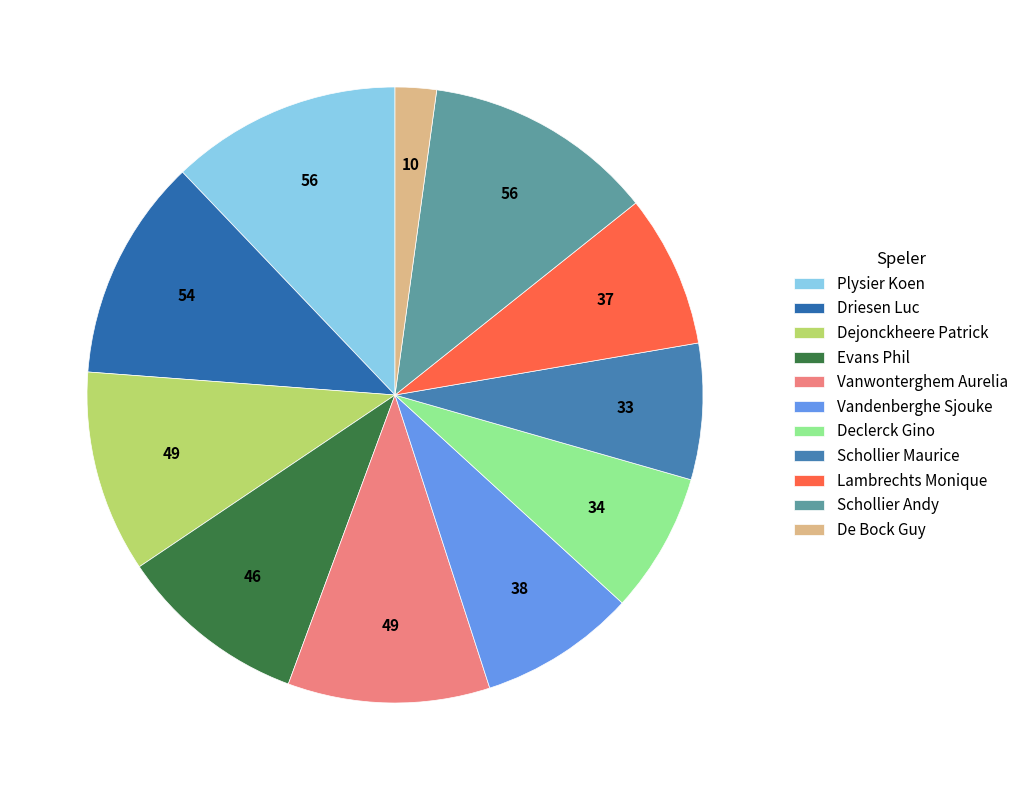

To the nearest percent, what is the difference between the largest and smallest slice percentages?

10%